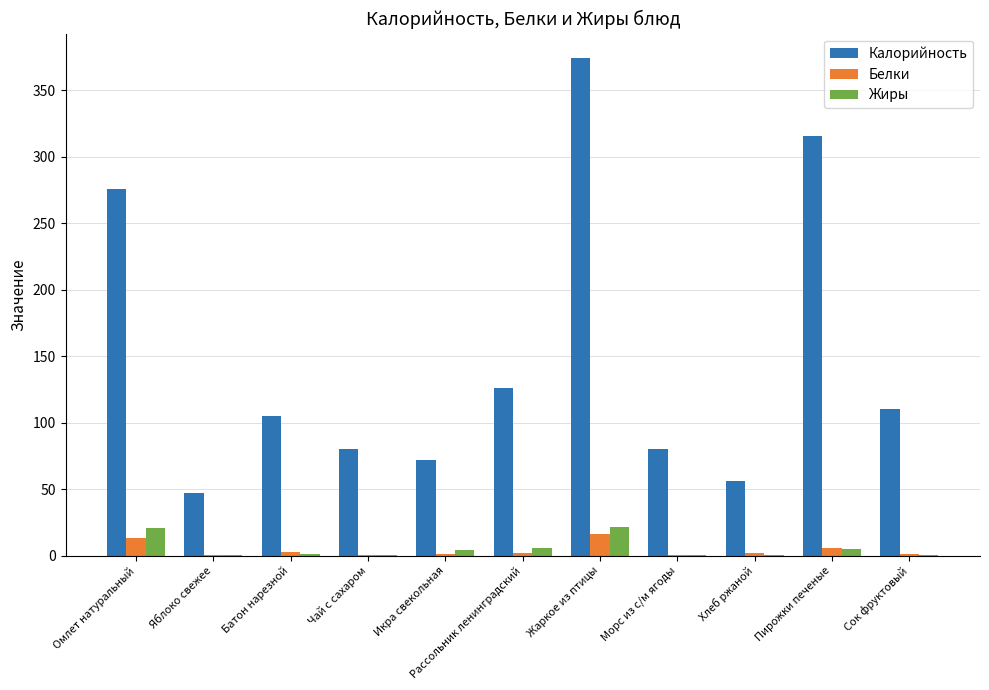

The Жиры series shows 21.8 at Жаркое из птицы. True or false?

True